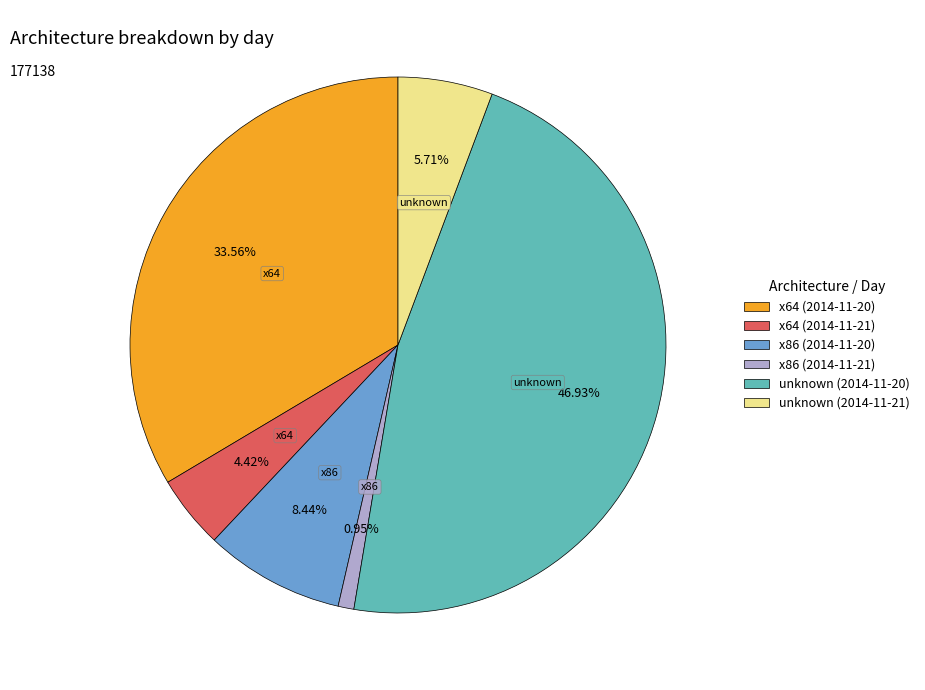

Does any single category account for the majority?

No